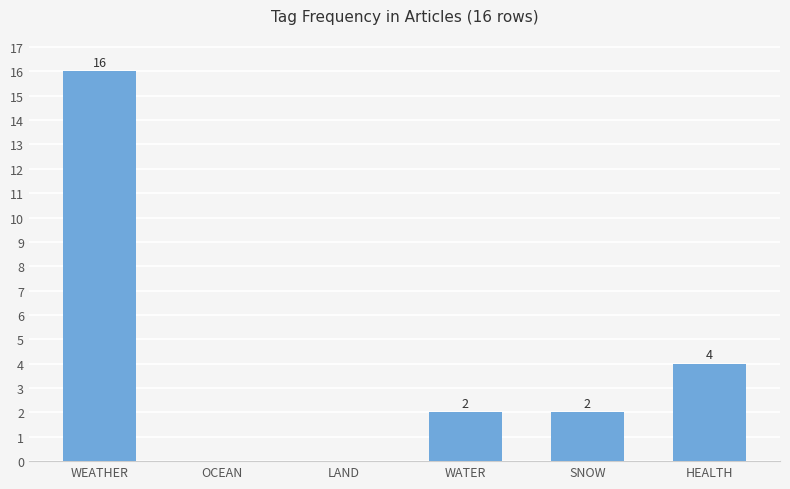

Are the bars grouped side by side (vs. stacked)?

No